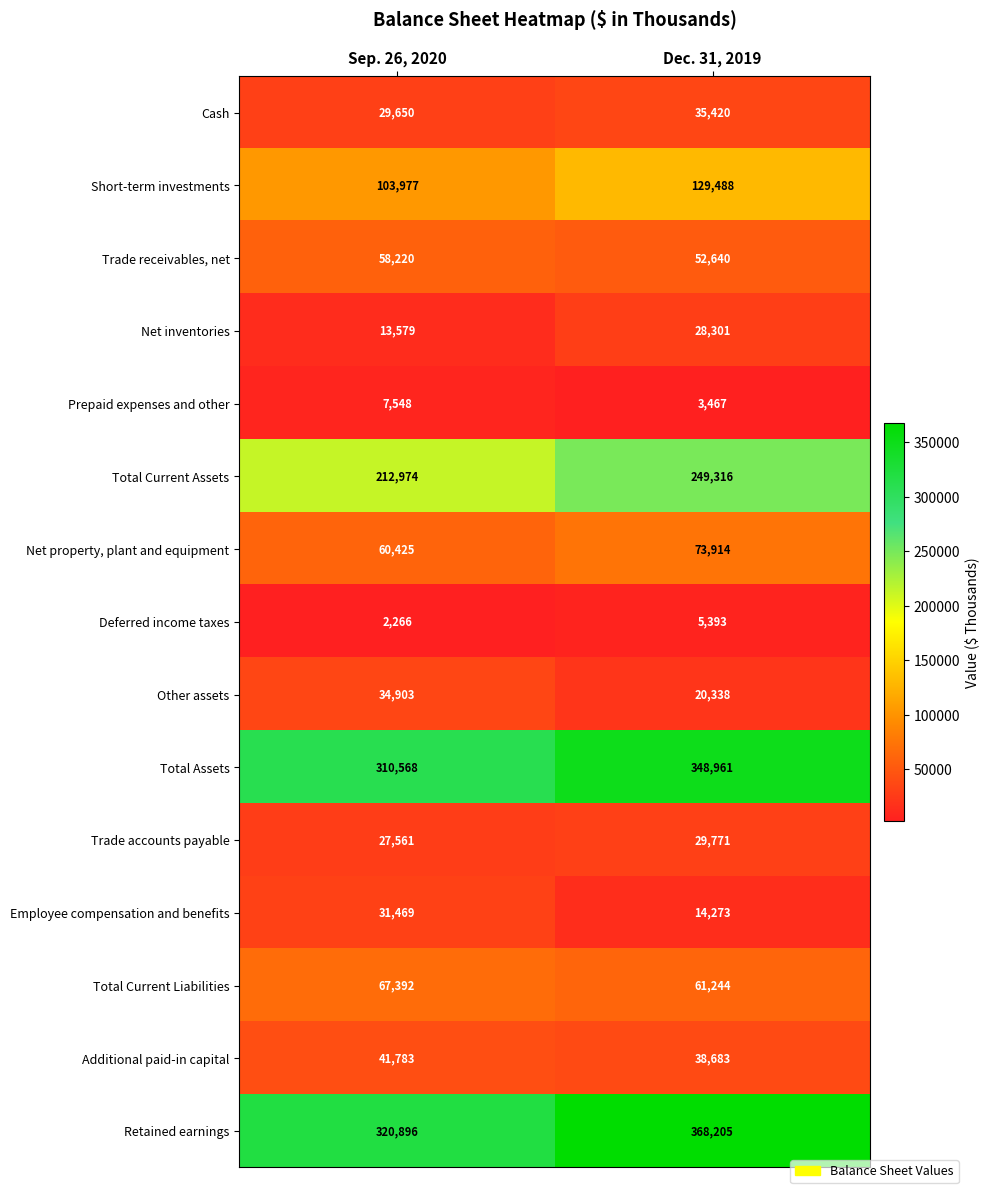

Reading right to left, extract all data points from this chart.

Cash: Dec. 31, 2019=35420	Sep. 26, 2020=29650
Short-term investments: Dec. 31, 2019=129488	Sep. 26, 2020=103977
Trade receivables, net: Dec. 31, 2019=52640	Sep. 26, 2020=58220
Net inventories: Dec. 31, 2019=28301	Sep. 26, 2020=13579
Prepaid expenses and other: Dec. 31, 2019=3467	Sep. 26, 2020=7548
Total Current Assets: Dec. 31, 2019=249316	Sep. 26, 2020=212974
Net property, plant and equipment: Dec. 31, 2019=73914	Sep. 26, 2020=60425
Deferred income taxes: Dec. 31, 2019=5393	Sep. 26, 2020=2266
Other assets: Dec. 31, 2019=20338	Sep. 26, 2020=34903
Total Assets: Dec. 31, 2019=348961	Sep. 26, 2020=310568
Trade accounts payable: Dec. 31, 2019=29771	Sep. 26, 2020=27561
Employee compensation and benefits: Dec. 31, 2019=14273	Sep. 26, 2020=31469
Total Current Liabilities: Dec. 31, 2019=61244	Sep. 26, 2020=67392
Additional paid-in capital: Dec. 31, 2019=38683	Sep. 26, 2020=41783
Retained earnings: Dec. 31, 2019=368205	Sep. 26, 2020=320896